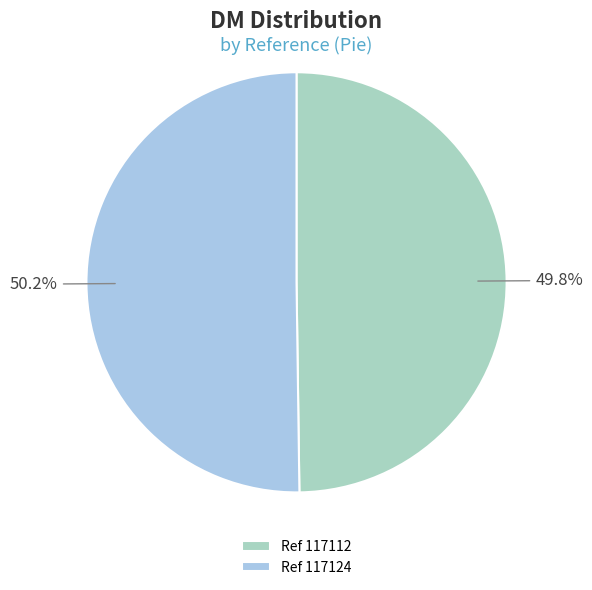

Does any single category account for the majority?

Yes